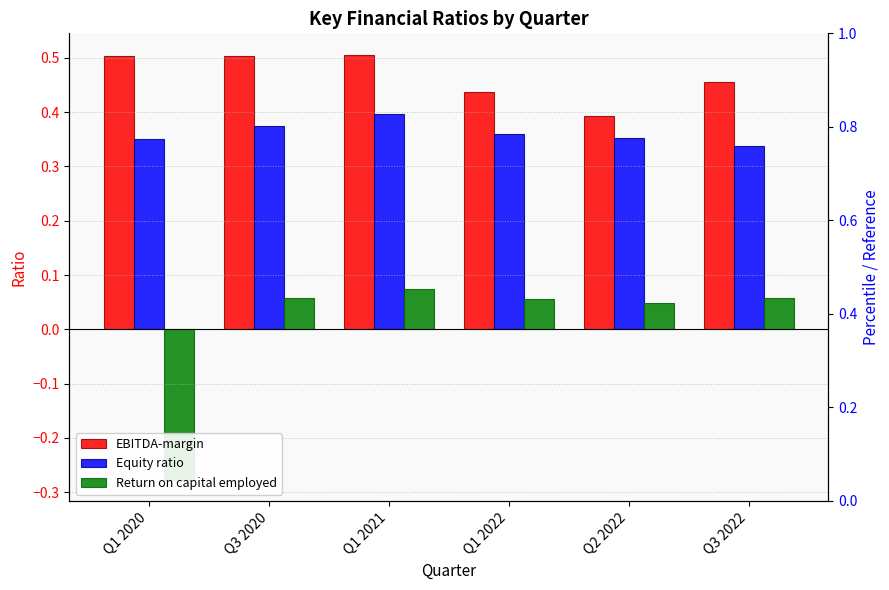

The value of Return on capital employed at Q3 2022 is 0.1. True or false?

True